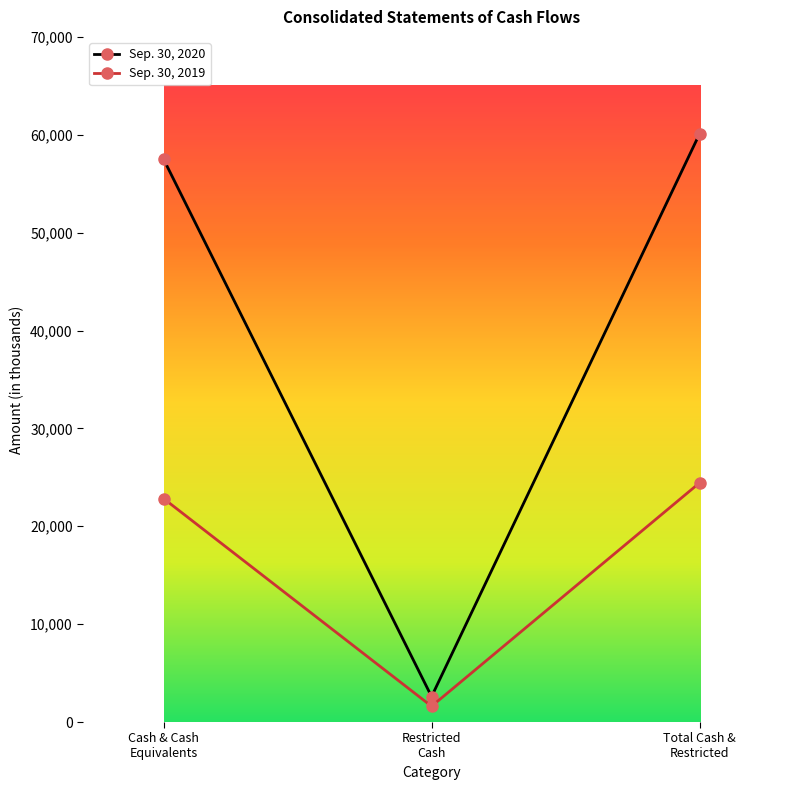

Reading right to left, extract all data points from this chart.

Sep. 30, 2020: 60105	2599	57506
Sep. 30, 2019: 24442	1608	22834